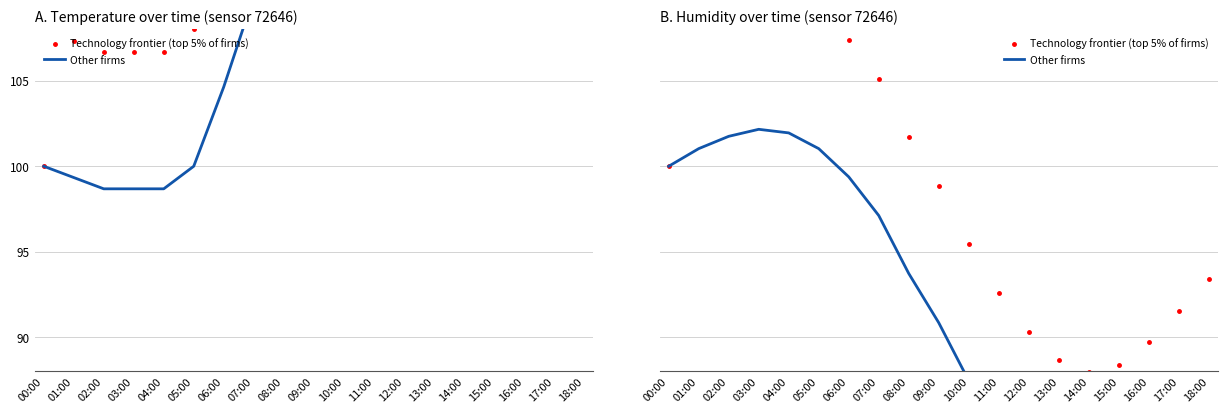

In Other firms, how many points are lower than both neighbors (excluding endpoints)?

1